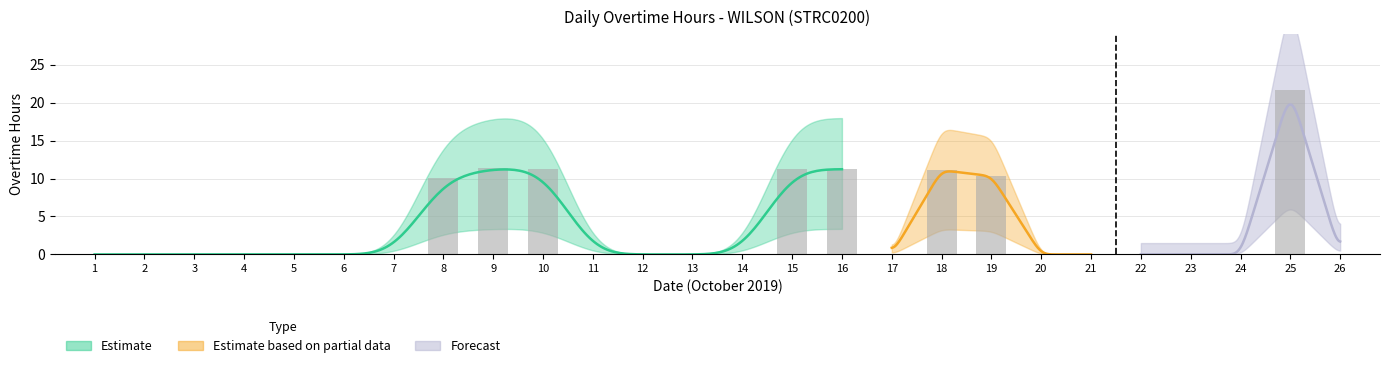

What is the maximum value shown in the chart?

21.6